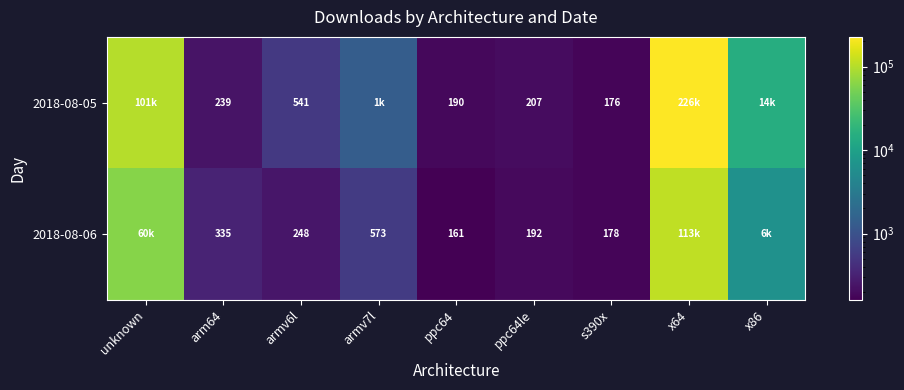

What is the difference between the highest and lowest values at armv6l?

293